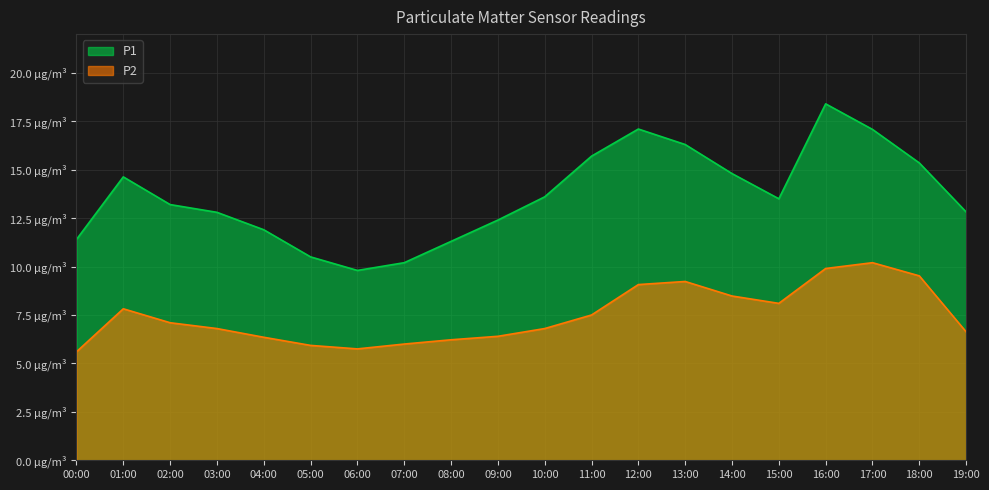

At how many categories does at least one series exceed 17?

3